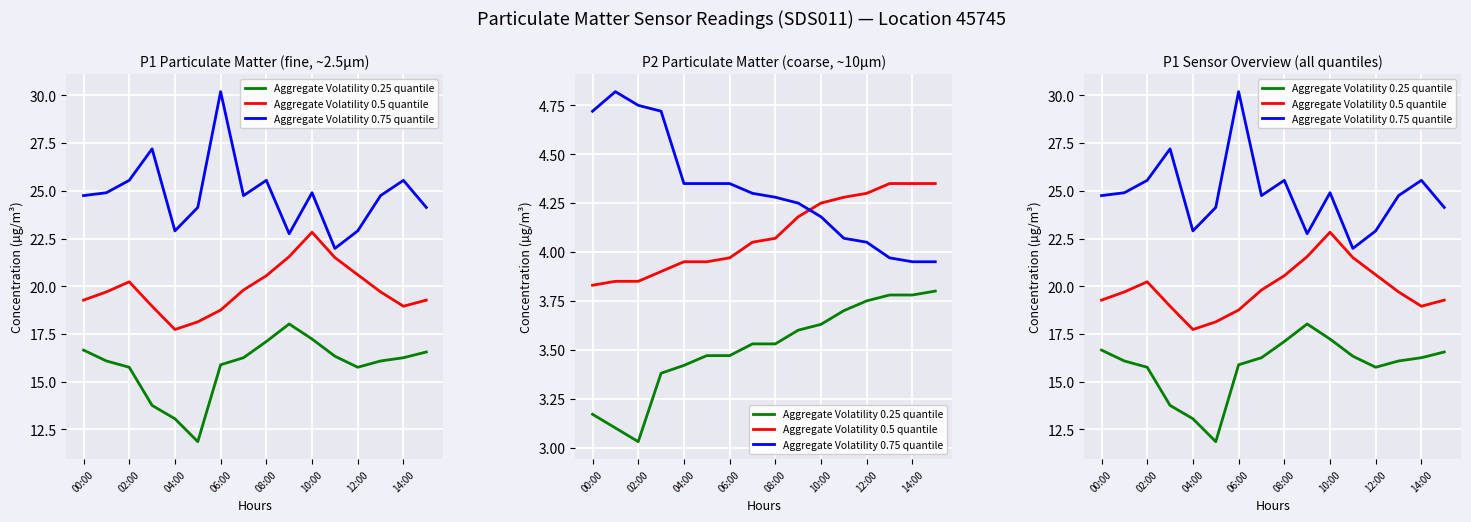

Which has a higher value, 00:00 or 02:00?

00:00